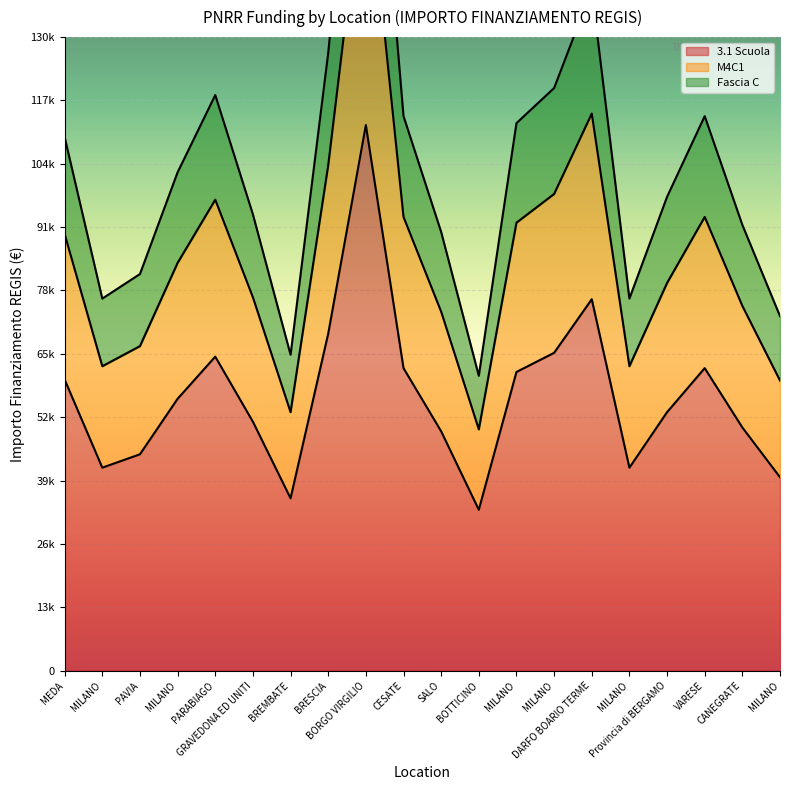

How many categories are shown in the chart?

20